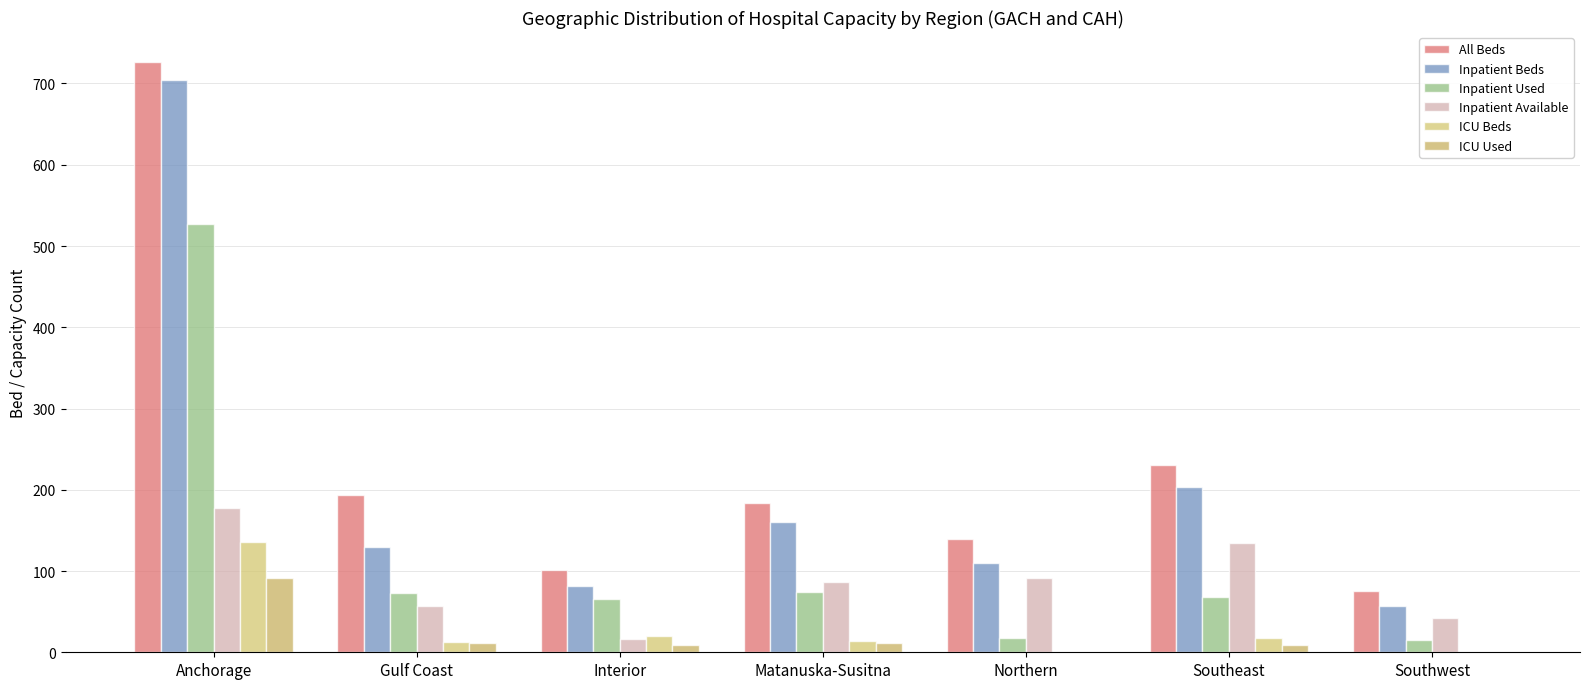

Where does the All Beds series first go above 184?

Anchorage